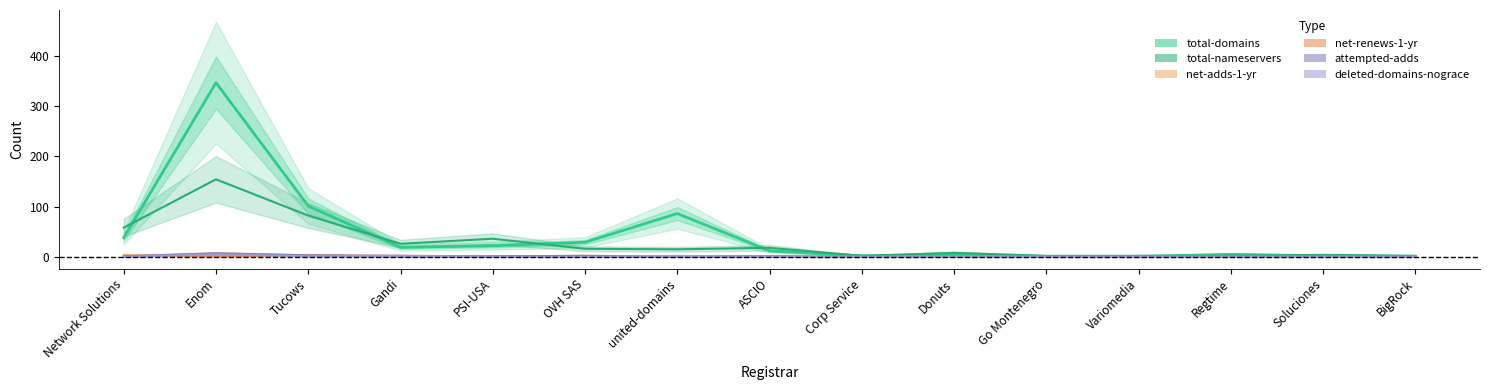

Reading left to right, transcribe all the data shown in this chart.

total-domains: 38	346	101	19	22	29	86	12	2	4	1	1	5	2	1
total-nameservers: 58	154	82	26	36	16	15	18	2	8	2	2	2	4	2
net-adds-1-yr: 1	7	3	2	1	2	0	0	0	0	0	0	0	0	0
net-renews-1-yr: 3	1	3	0	0	0	0	1	0	1	0	0	0	0	0
deleted-domains-nograce: 0	5	1	2	0	0	2	0	0	0	0	0	0	0	0
attempted-adds: 1	7	3	2	1	2	1	1	0	0	0	0	0	0	0